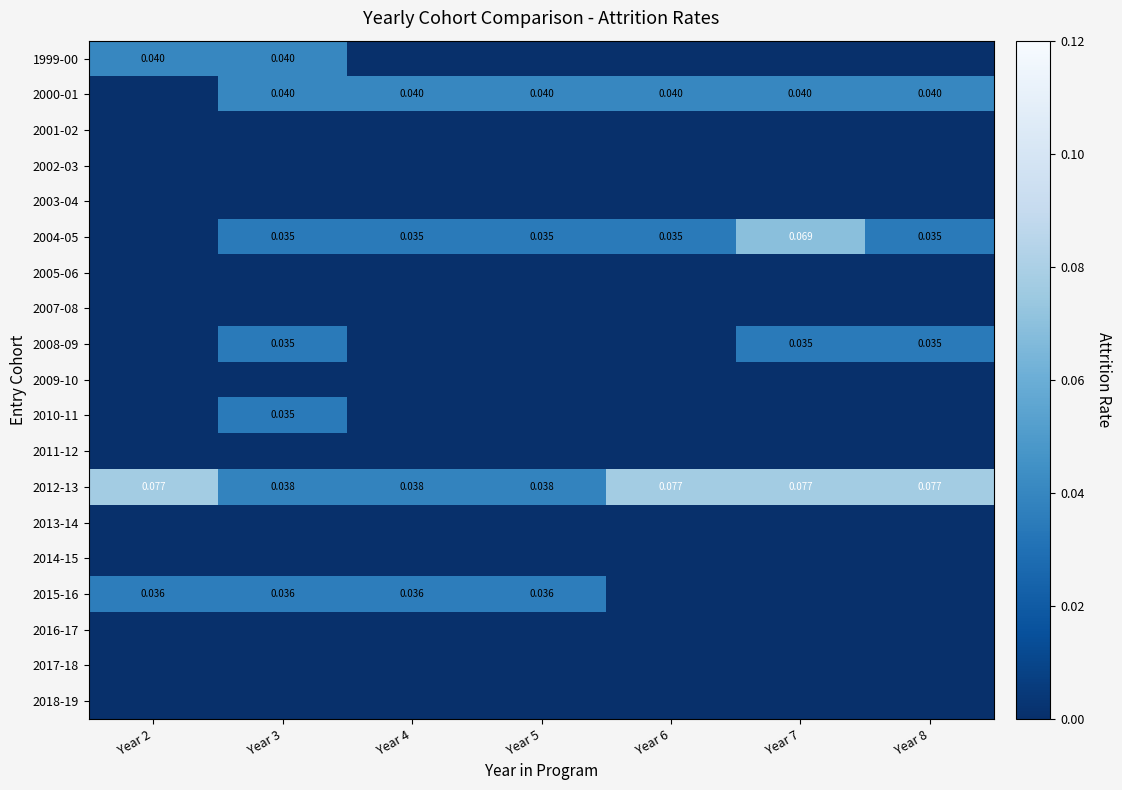

Which series has the largest total across all categories?

2012-13